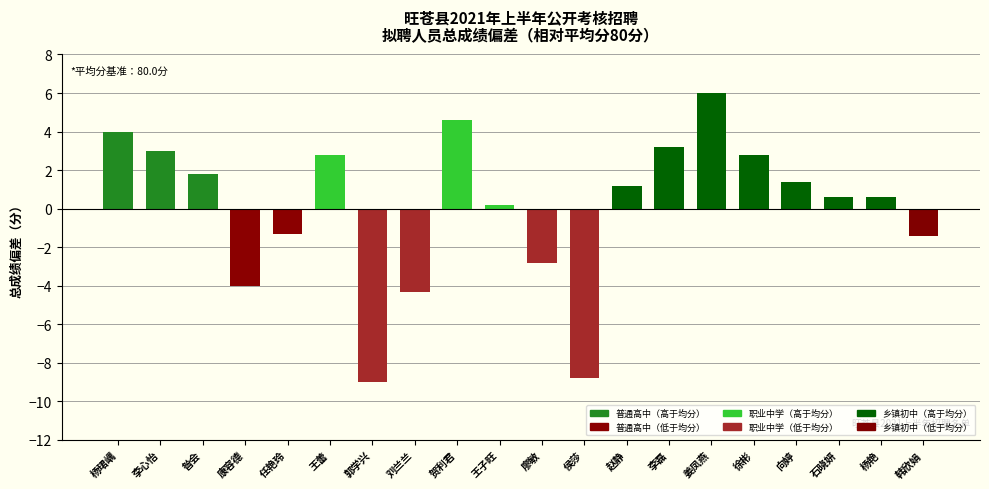

The value at 李磊 is 3.2. True or false?

True